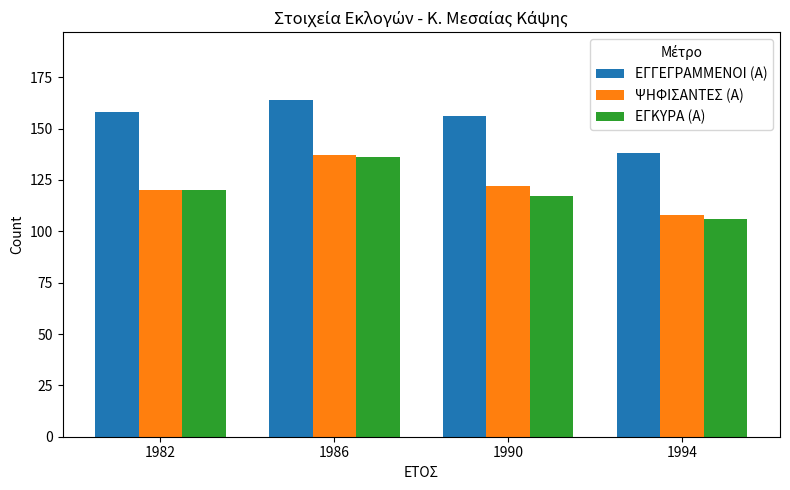

What are all the series names shown in the legend?

ΕΓΓΕΓΡΑΜΜΕΝΟΙ (Α), ΨΗΦΙΣΑΝΤΕΣ (Α), ΕΓΚΥΡΑ (Α)